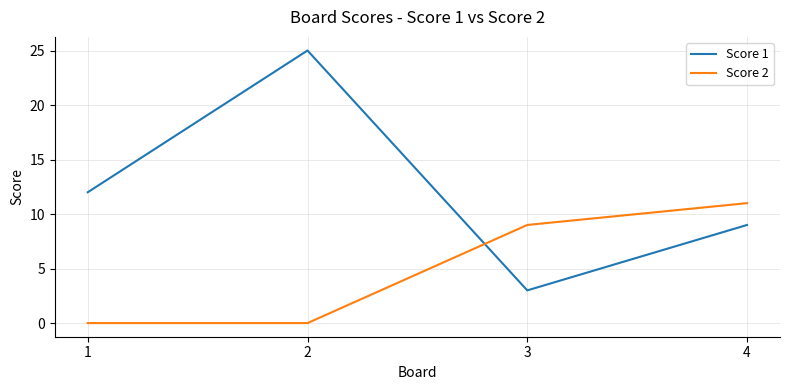

Reading right to left, transcribe all the data shown in this chart.

Score 1: 4=9	3=3	2=25	1=12
Score 2: 4=11	3=9	2=0	1=0